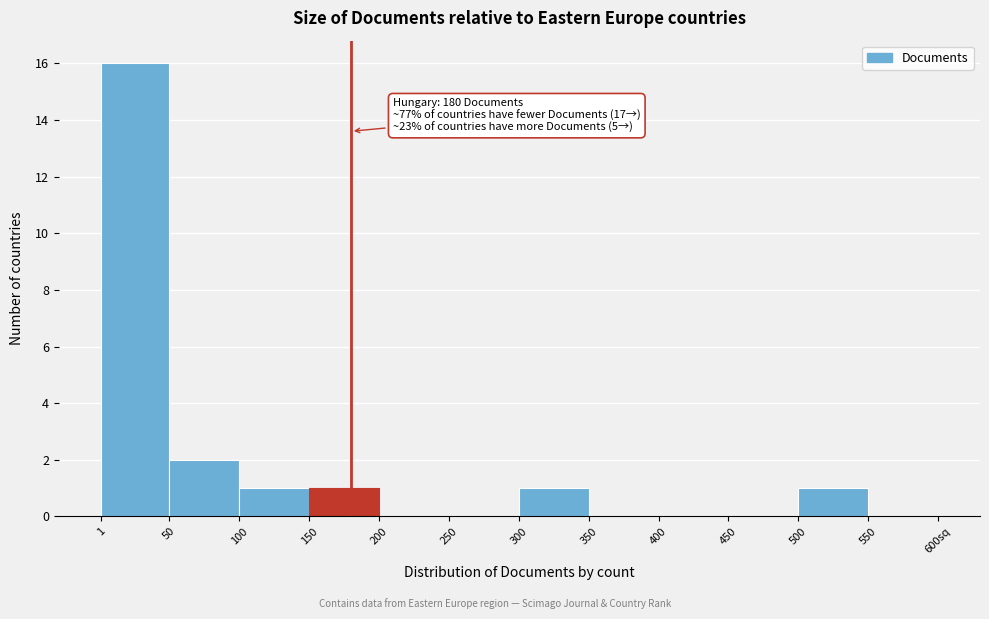

Reading left to right, list all the values displayed in this chart.

1=16	50=2	100=1	150=1	200=0	250=0	300=1	350=0	400=0	450=0	500=1	550=0